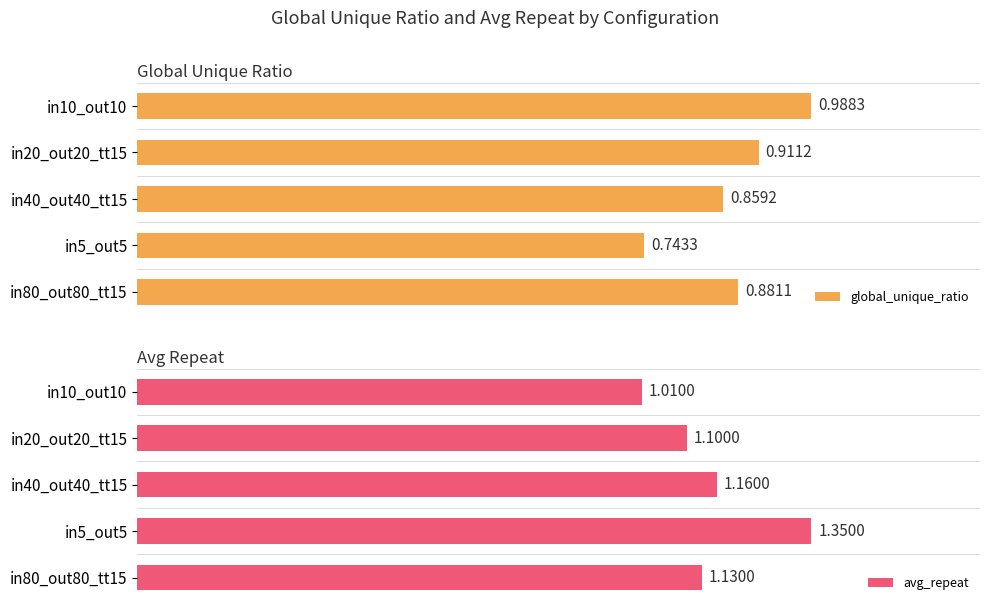

True or false: global_unique_ratio has a value of 1.0 at in10_out10.

True